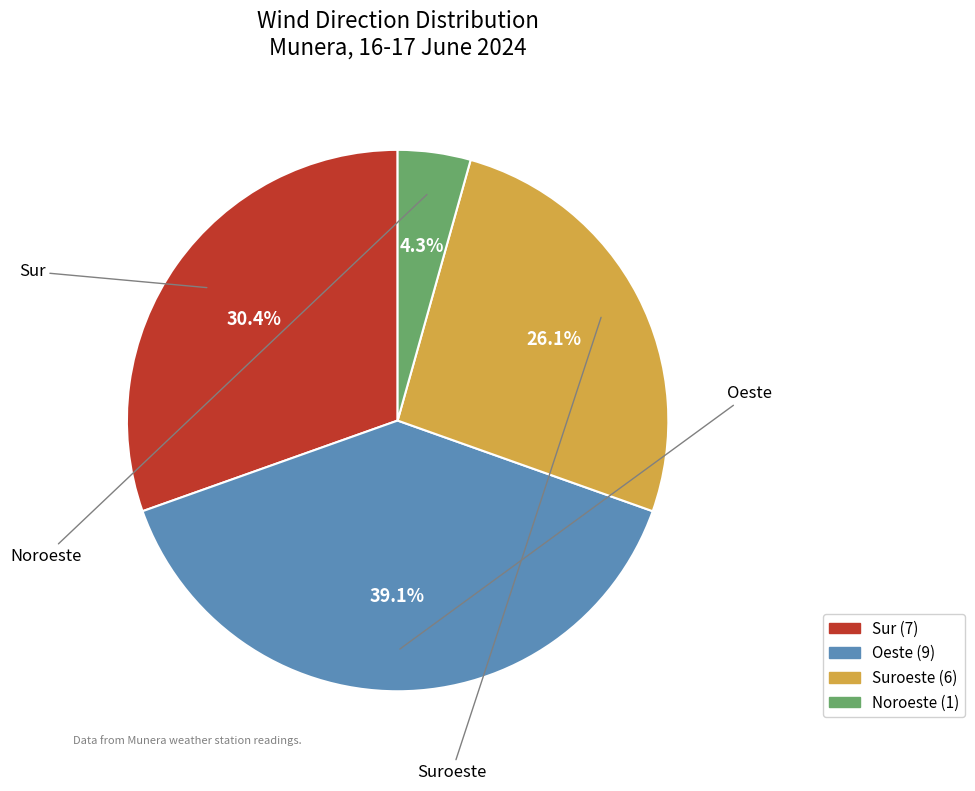

Count the number of slices in the pie.

4